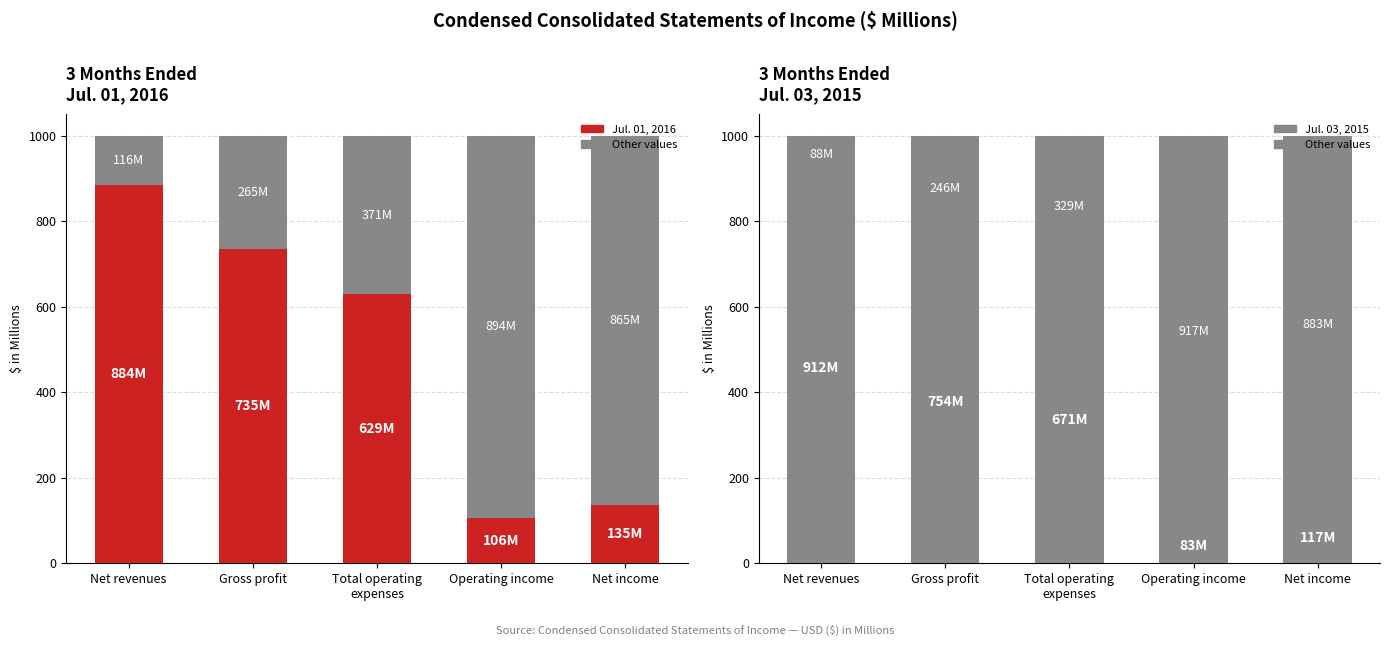

What is the total value across all series at Operating income?

1106